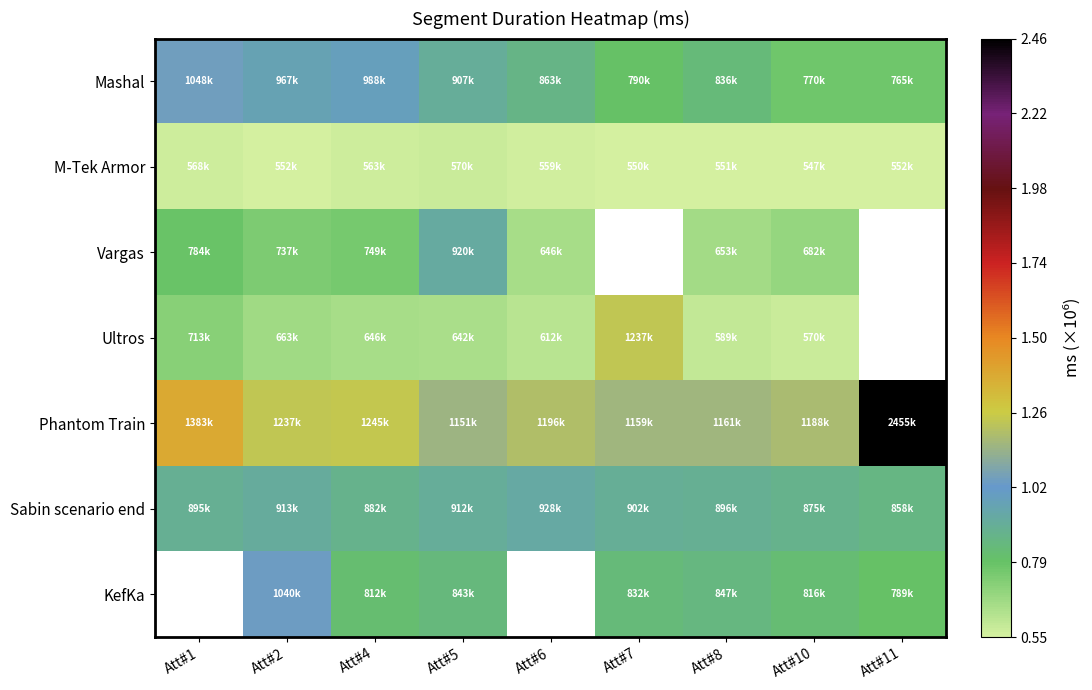

At how many categories does at least one series exceed 684034?

9